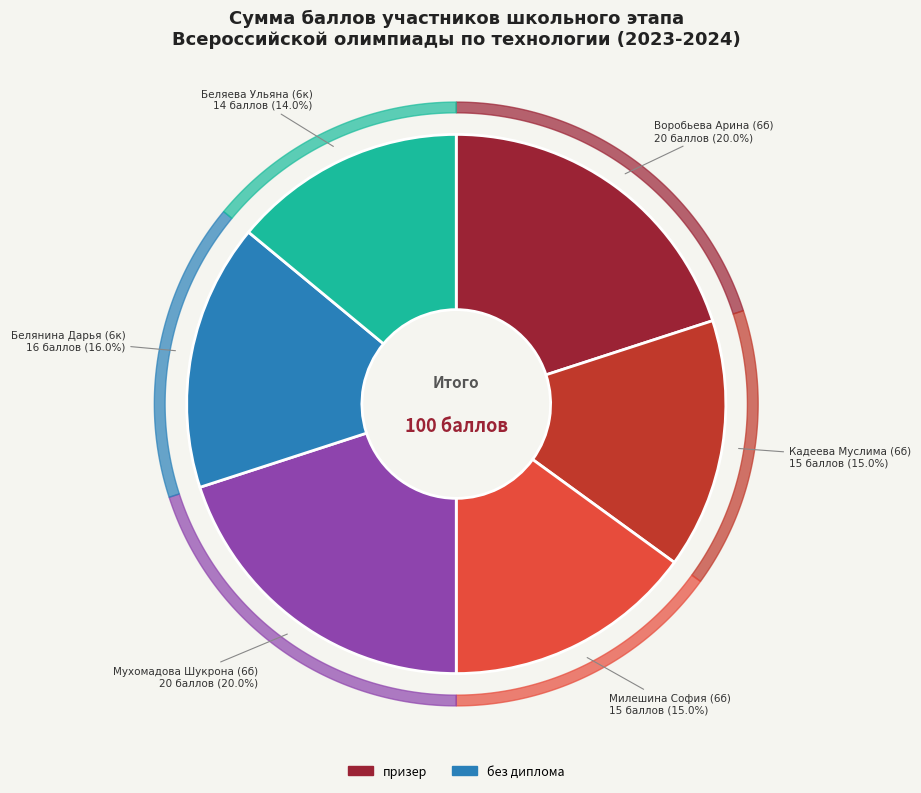

Count the number of slices in the pie.

6